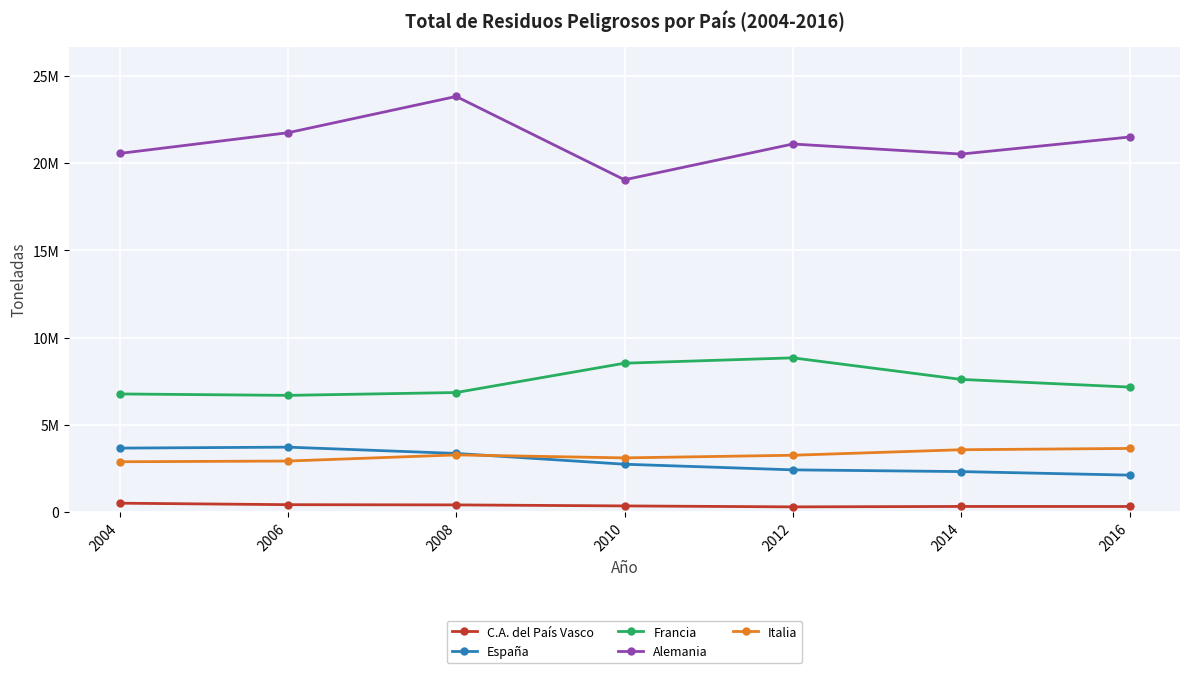

Which series has the largest range (max minus min)?

Alemania